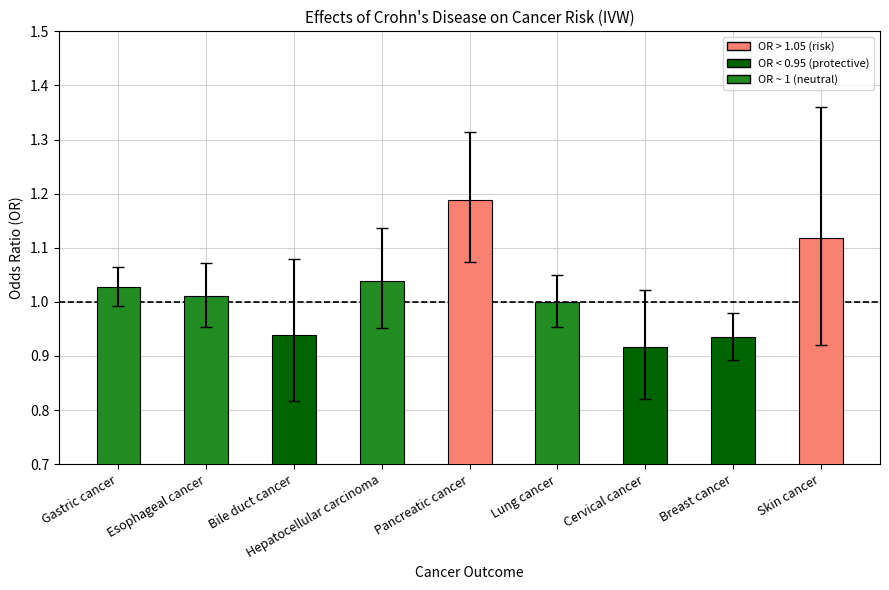

How many distinct data groups are displayed?

1